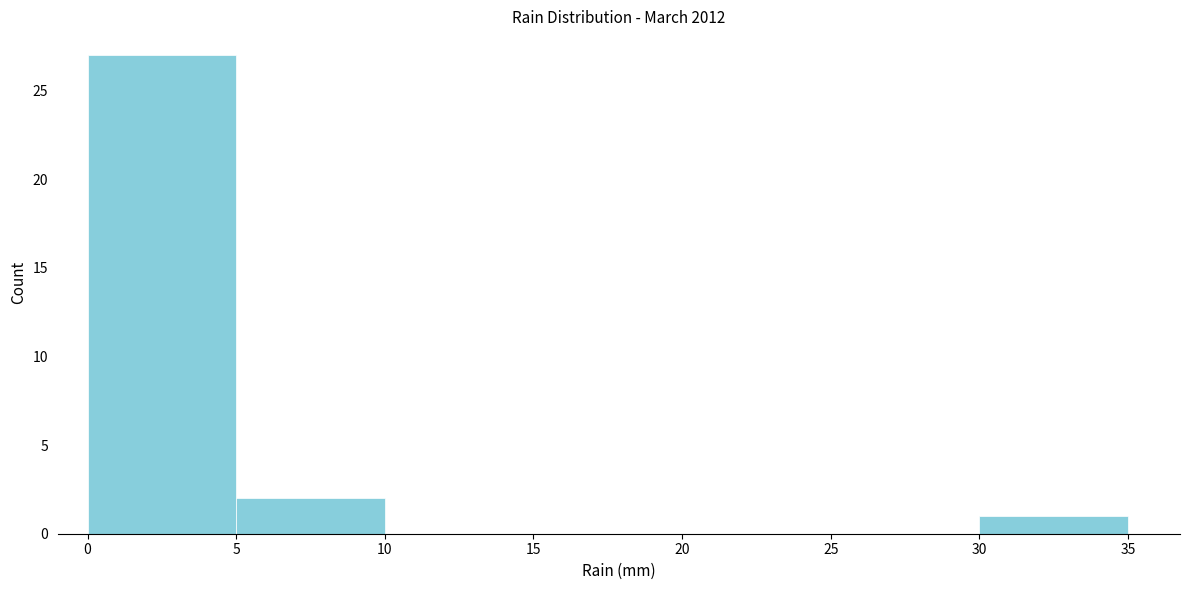

Reading left to right, list every bar in this chart as the range it spans on the x-axis followed by its height. The values are not printed on the chart, so give them approximately, as read against the axis.

0 to 5: 27
5 to 10: 2
10 to 15: 0
15 to 20: 0
20 to 25: 0
25 to 30: 0
30 to 35: 1